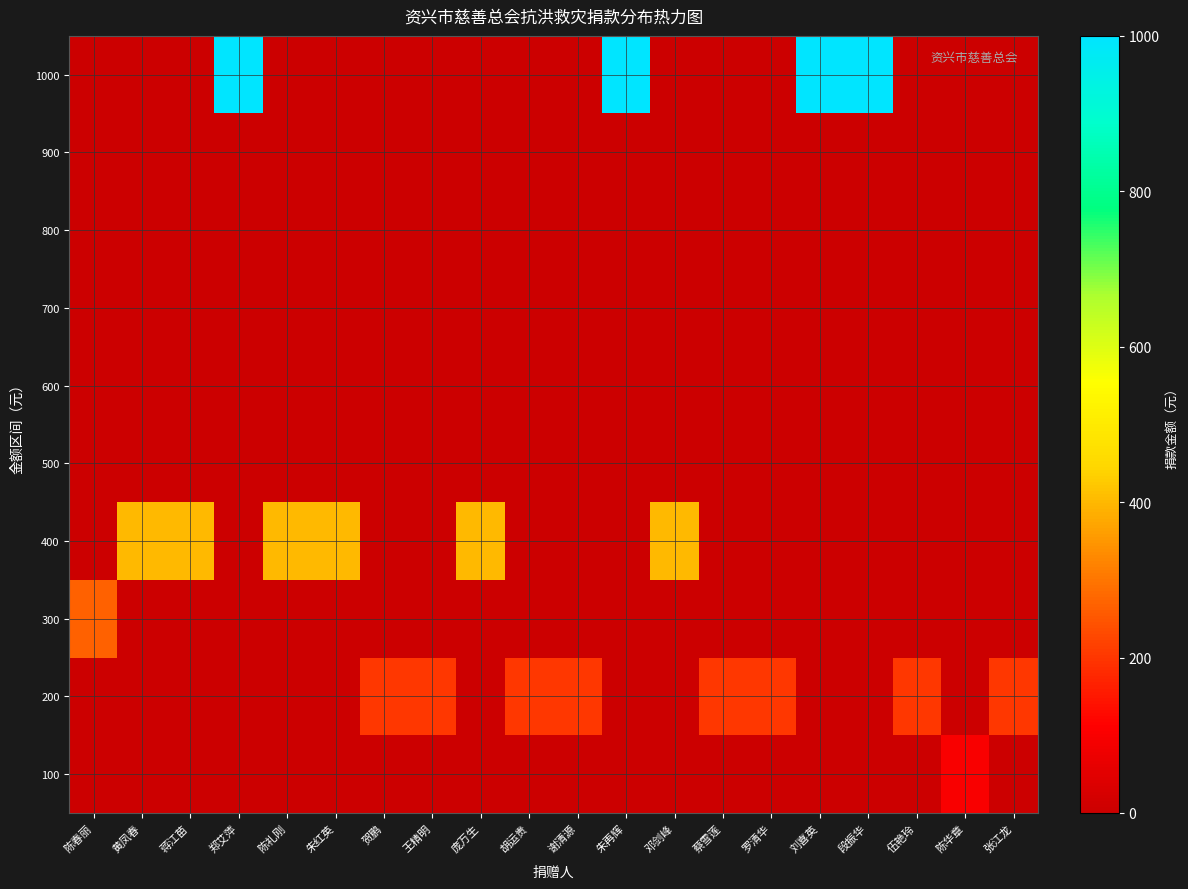

Rank the series by their maximum value, from highest to lowest.

1000, 400, 300, 200, 100, 500, 600, 700, 800, 900